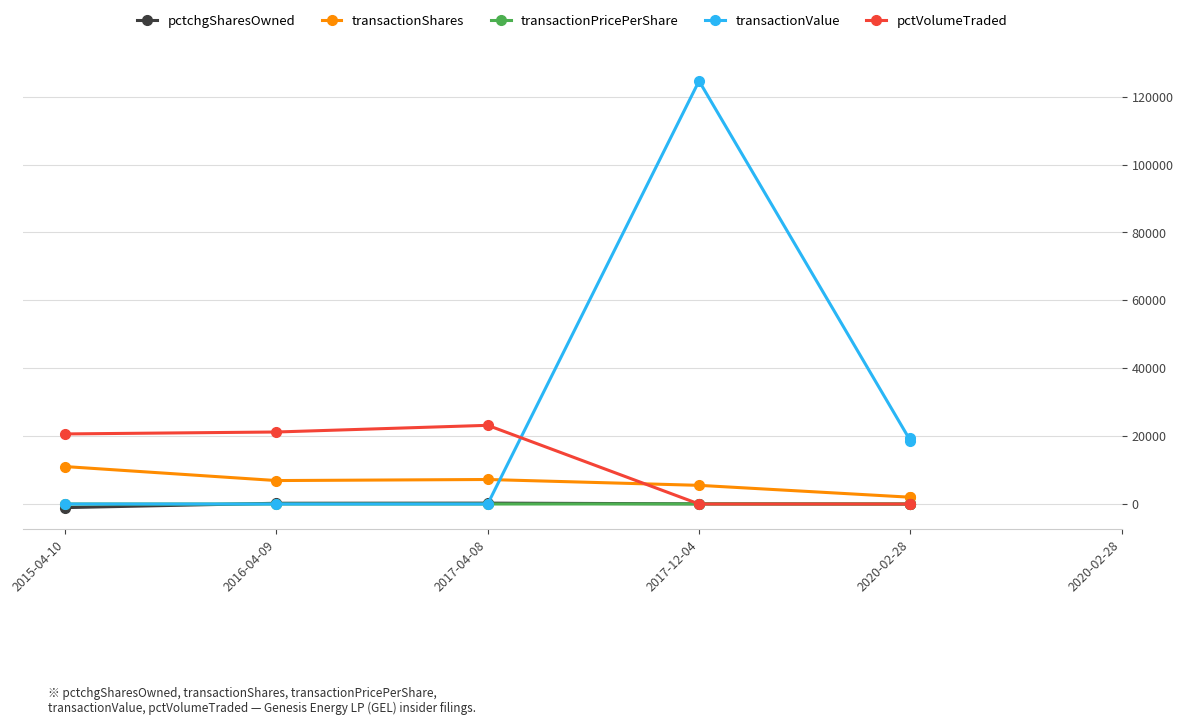

In pctVolumeTraded, how many points are higher than both neighbors (excluding endpoints)?

1